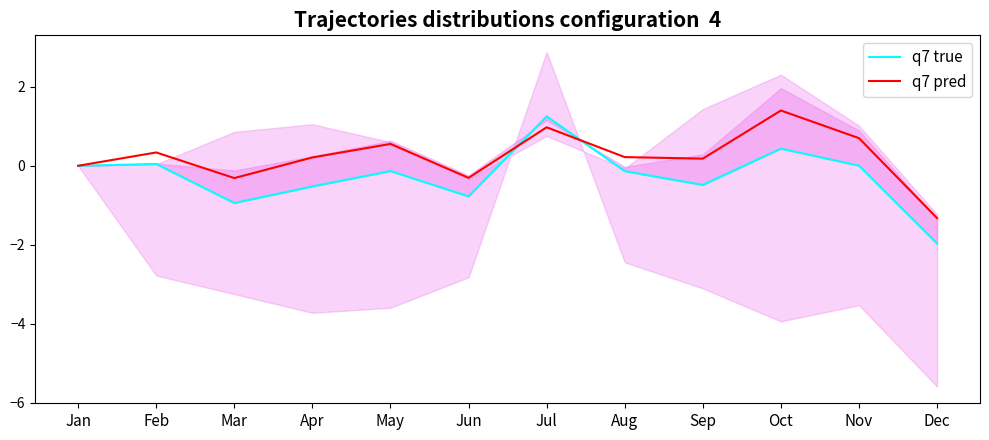

Where is q7 pred nearest to the value 0?

Jan